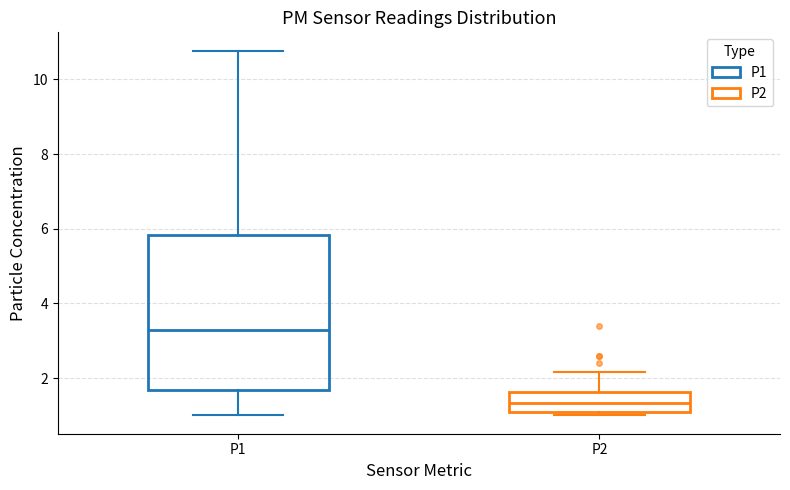

Reading left to right, read every box against the y-axis: the position of its median line, the range the box covers, and the ends of its whiskers. The values are not printed on the chart, so give them approximately, as read against the axis.

P1: median 3.4, box 1.6 to 5.8, whiskers 1.0 to 10.8
P2: median 1.4, box 1.2 to 1.6, whiskers 1.0 to 2.2